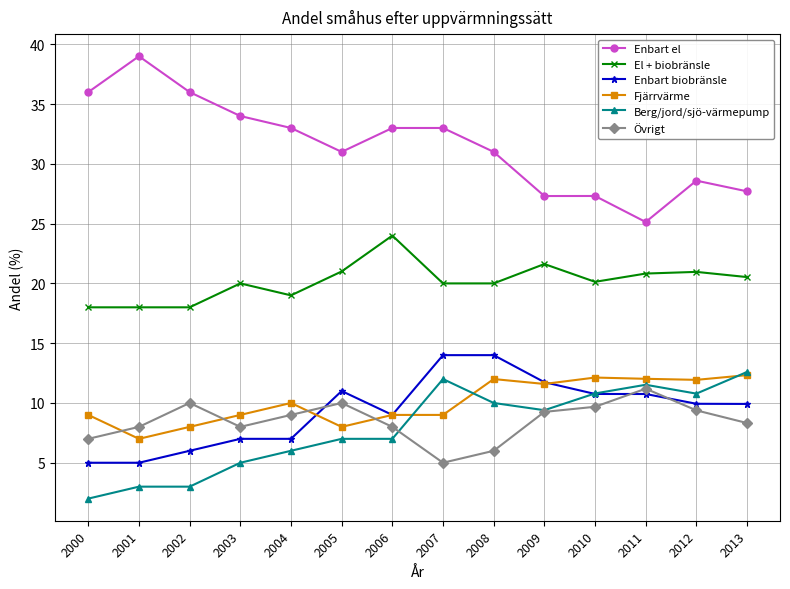

What value does the Fjärrvärme series have at 2004?

10.0